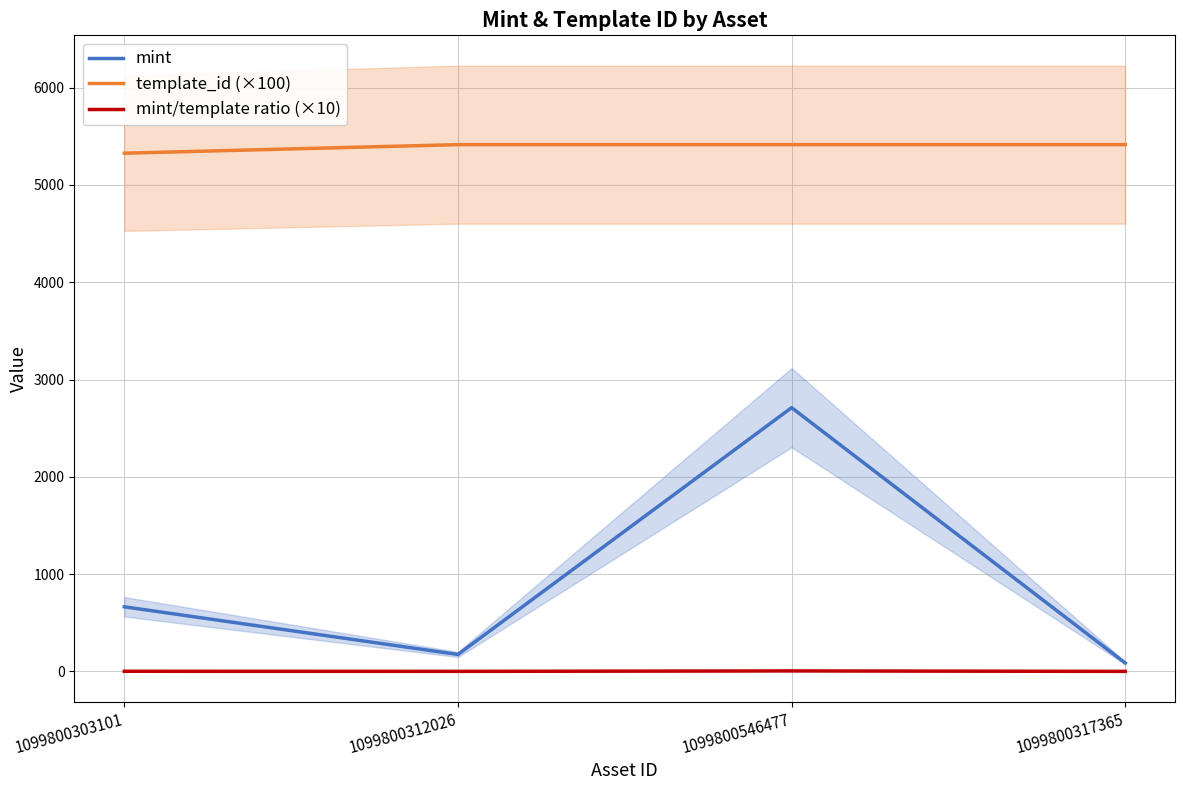

How many values in the mint series are below 664?

2